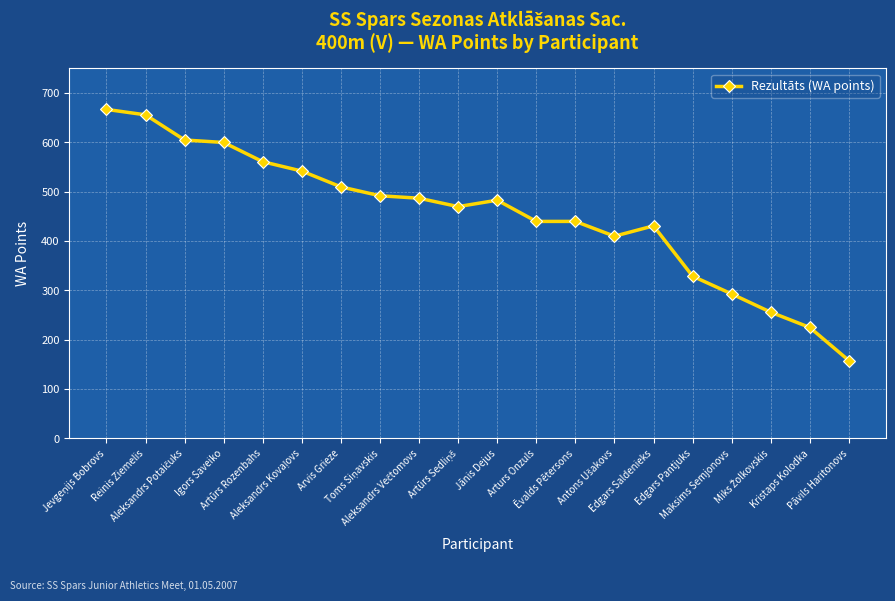

What is the maximum value shown in the chart?

667